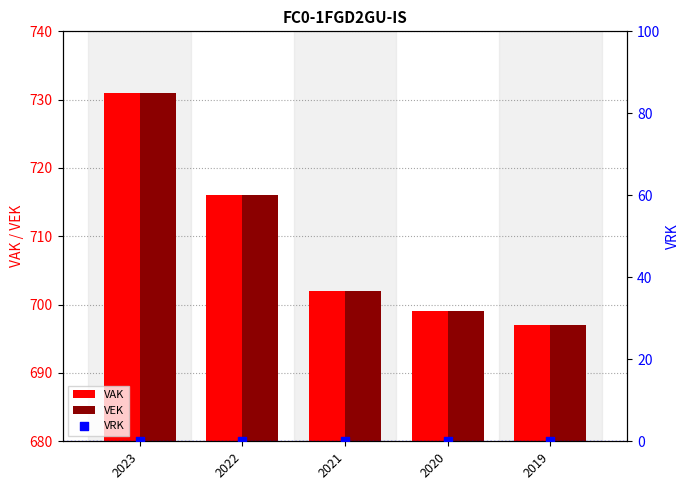

Which series contains the highest Y value?

VAK